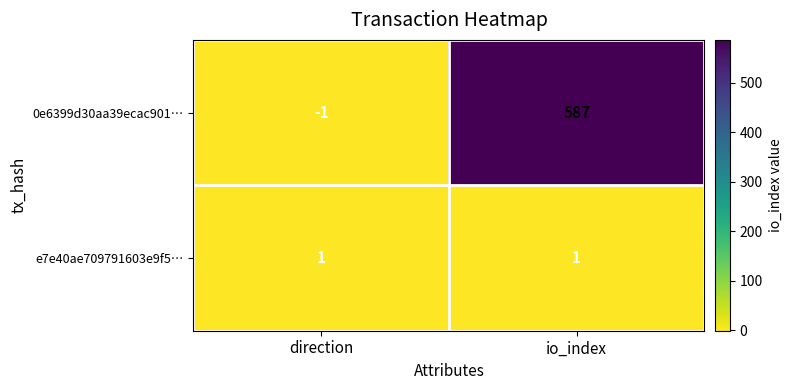

Which series has the widest spread of values?

0e6399d30aa39ecac901…